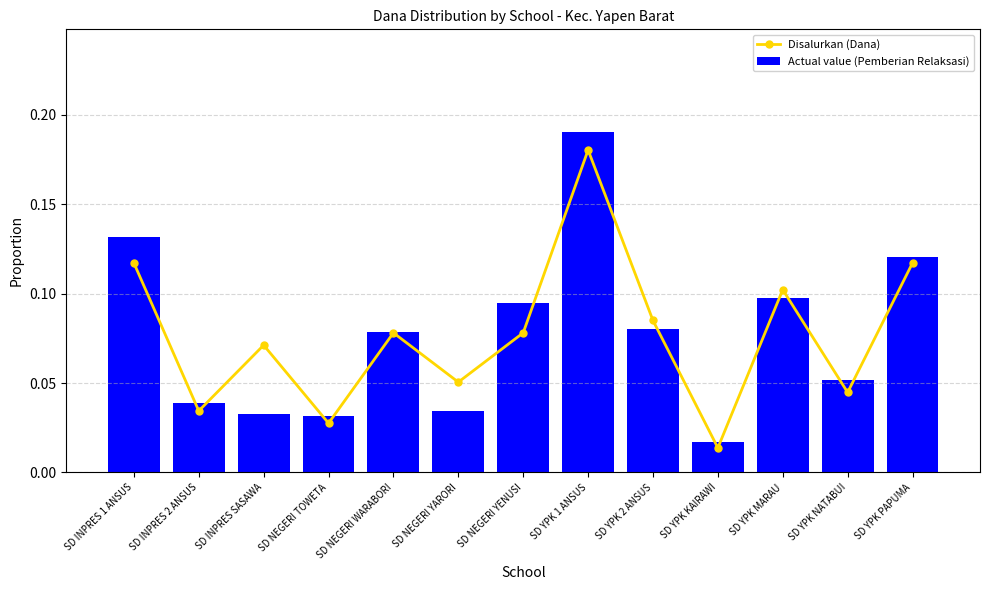

Between SD NEGERI YENUSI and SD YPK MARAU, which series saw the biggest shift?

Disalurkan (Dana)